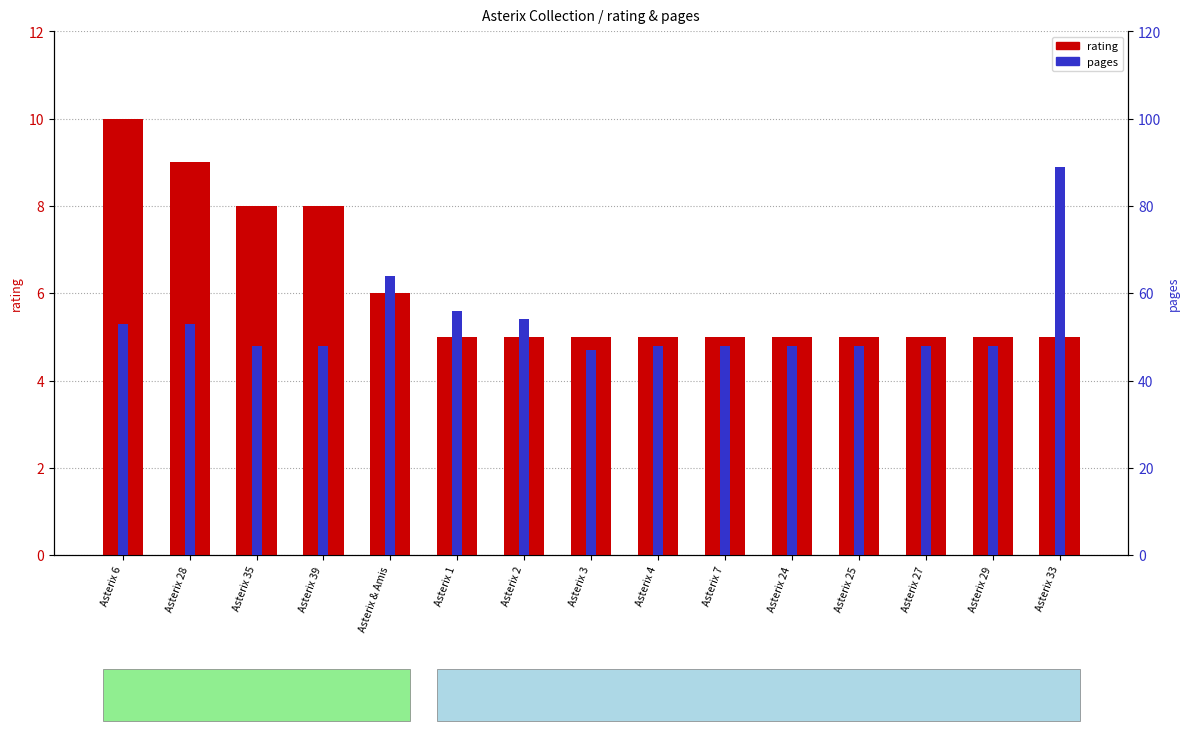

Reading right to left, what are all the values shown in this chart?

rating: Asterix 33=5	Asterix 29=5	Asterix 27=5	Asterix 25=5	Asterix 24=5	Asterix 7=5	Asterix 4=5	Asterix 3=5	Asterix 2=5	Asterix 1=5	Asterix & Amis=6	Asterix 39=8	Asterix 35=8	Asterix 28=9	Asterix 6=10
pages: Asterix 33=89	Asterix 29=48	Asterix 27=48	Asterix 25=48	Asterix 24=48	Asterix 7=48	Asterix 4=48	Asterix 3=47	Asterix 2=54	Asterix 1=56	Asterix & Amis=64	Asterix 39=48	Asterix 35=48	Asterix 28=53	Asterix 6=53